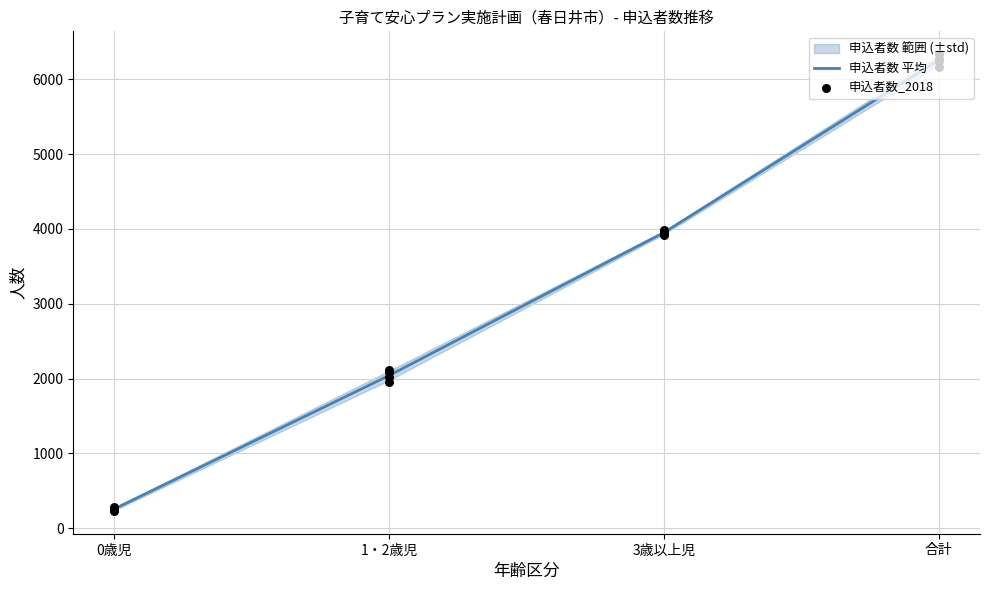

Which series reaches the maximum Y coordinate?

申込者数 平均